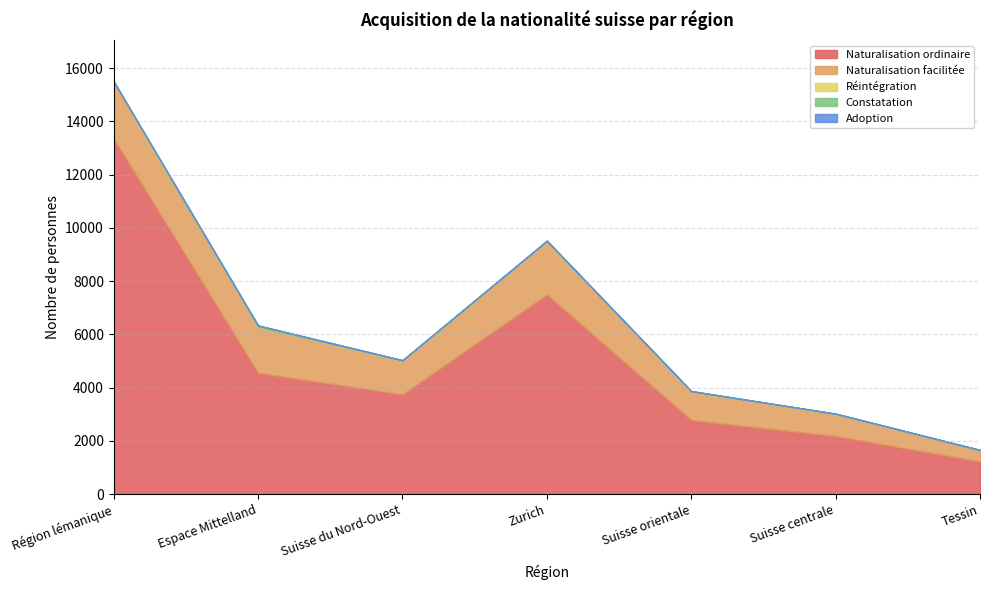

At which label does Réintégration first exceed 2?

Région lémanique